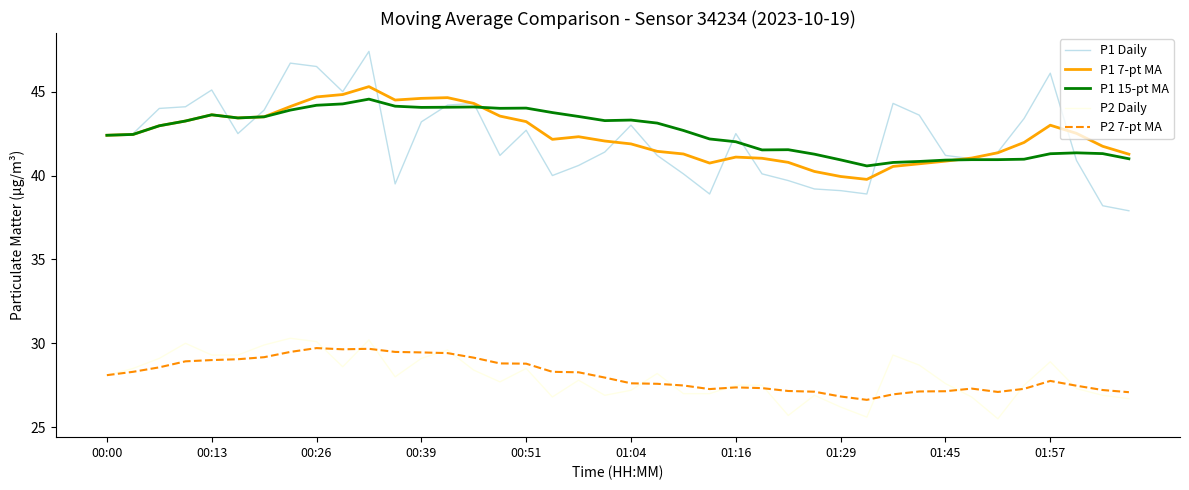

What is the maximum value shown in the chart?

47.4